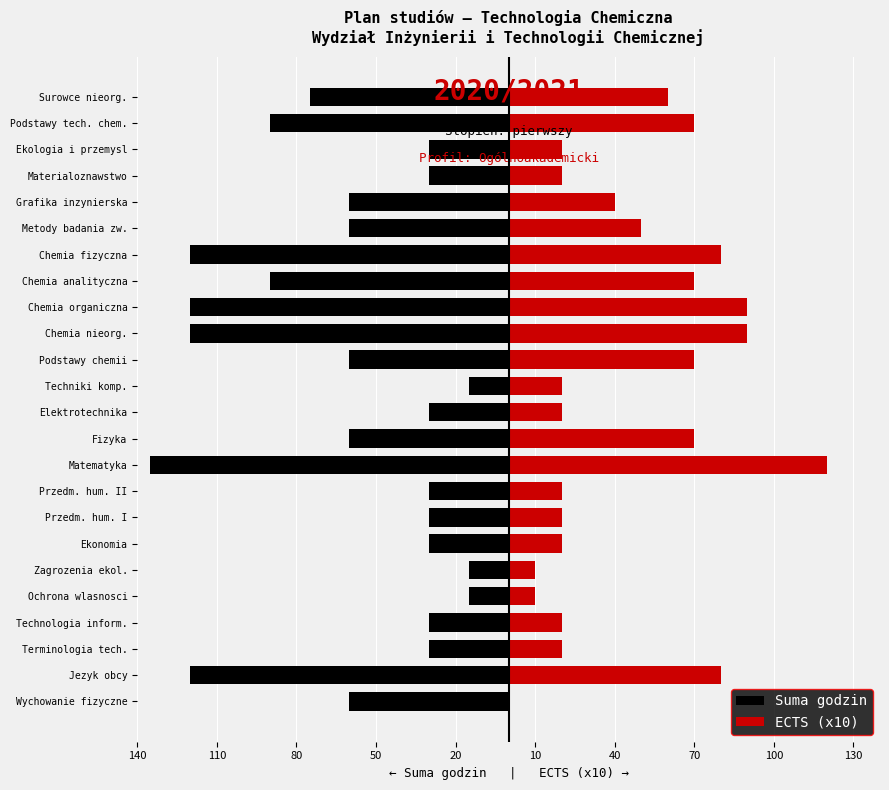

What is the difference between the highest and lowest values at Terminologia tech.?

50